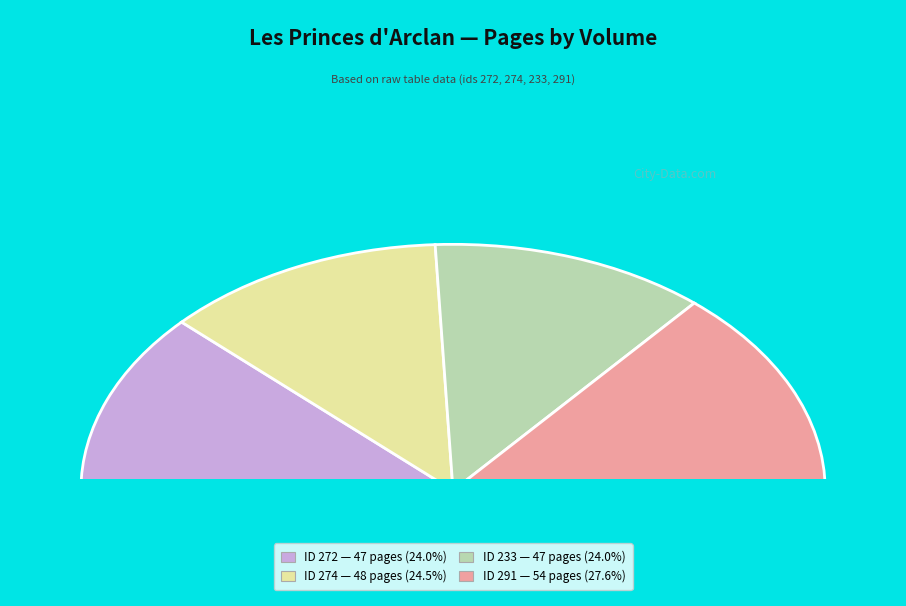

Between 291 and 233, which is larger?

291